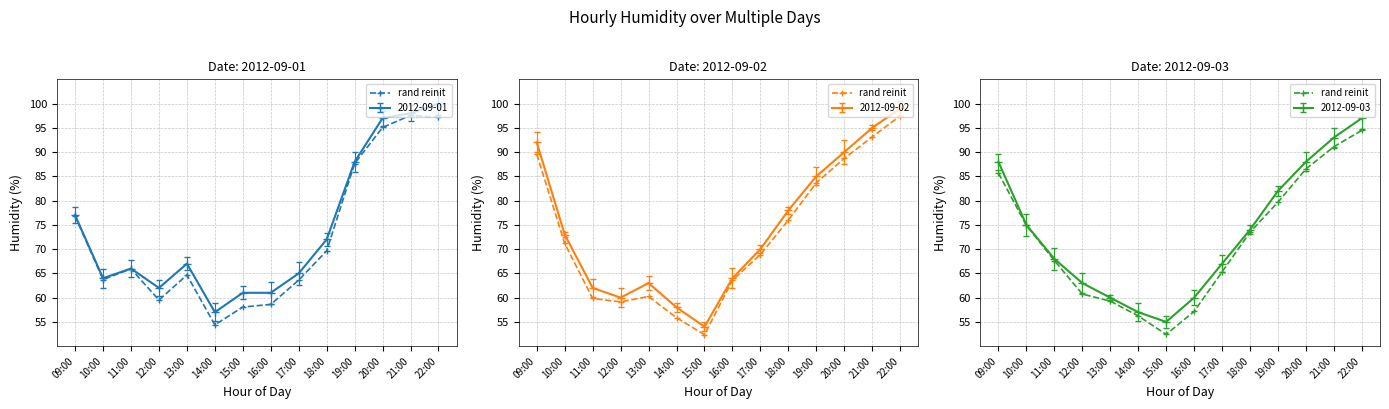

What is the approximate value at 15:00?

52.4